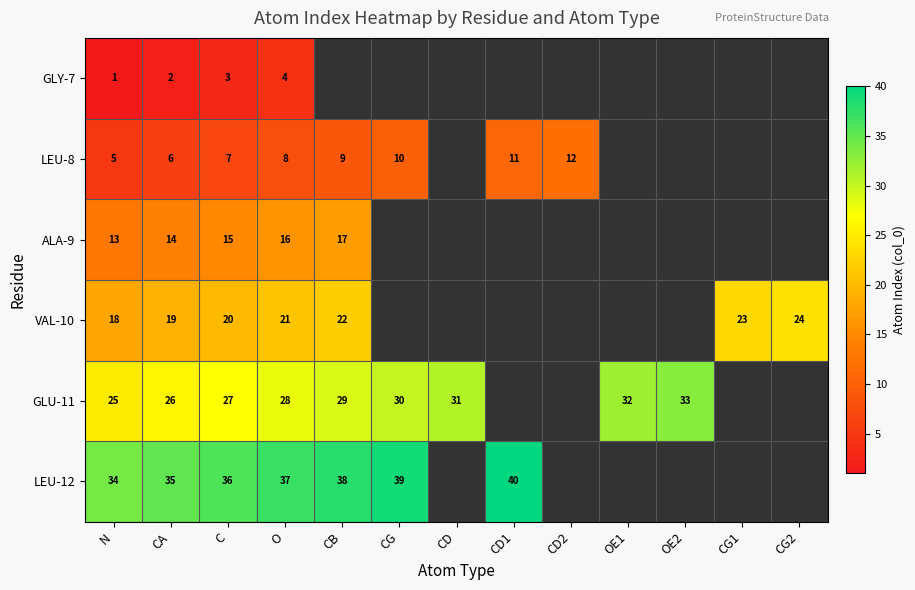

True or false: VAL-10 has a value of 19 at CA.

True